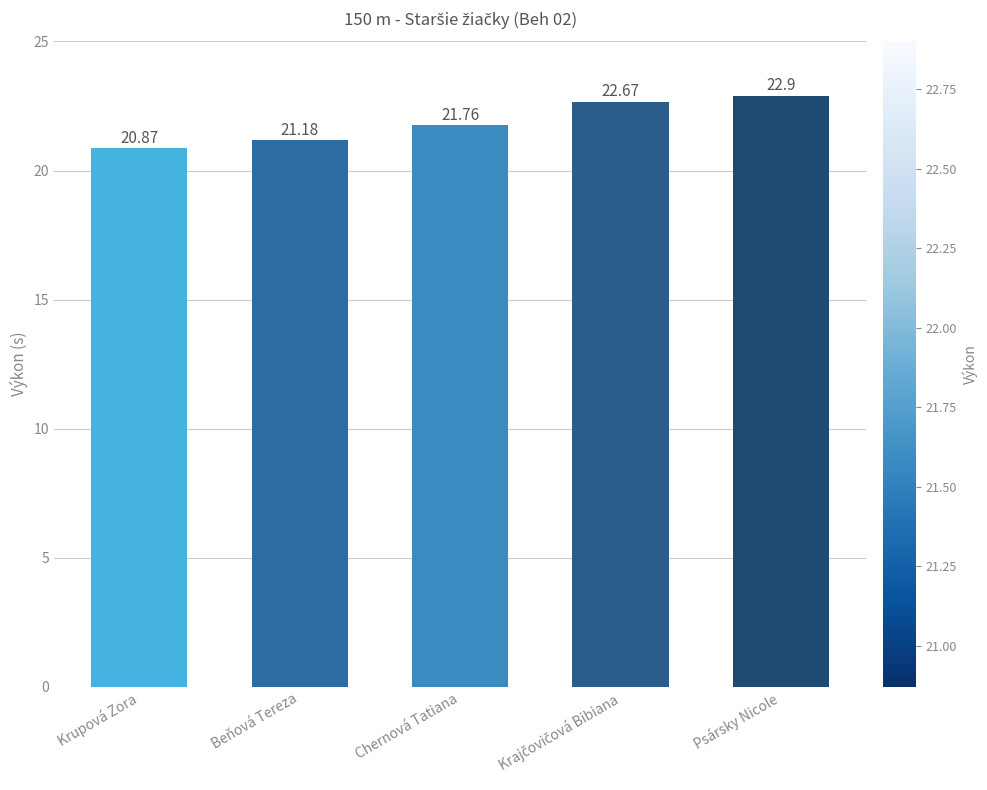

What is the change in value from Krupová Zora to Beňová Tereza?

+0.3